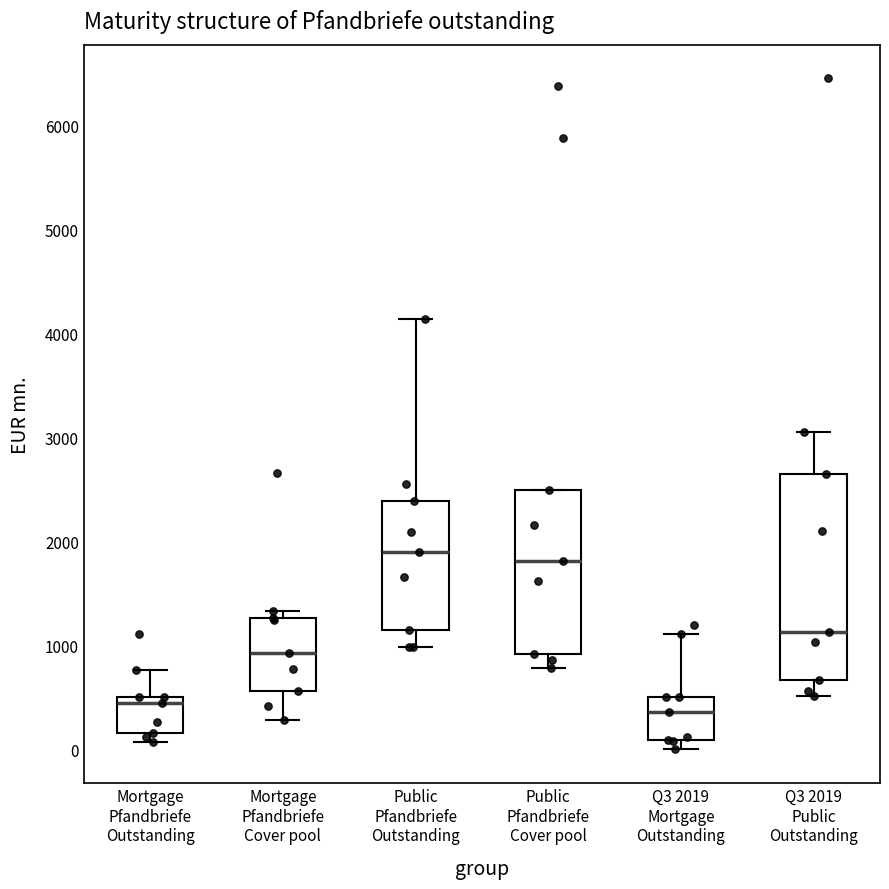

Reading left to right, read every box against the y-axis: the position of its median line, the range the box covers, and the ends of its whiskers. The values are not printed on the chart, so give them approximately, as read against the axis.

Mortgage Pfandbriefe Outstanding: median 400, box 200 to 500, whiskers 100 to 800
Mortgage Pfandbriefe Cover pool: median 900, box 600 to 1300, whiskers 300 to 1300 (just above the box's upper edge)
Public Pfandbriefe Outstanding: median 1900, box 1200 to 2400, whiskers 1000 to 4100
Public Pfandbriefe Cover pool: median 1800, box 900 to 2500, whiskers 800 to 2500
Q3 2019 Mortgage Outstanding: median 400, box 100 to 500, whiskers 0 to 1100
Q3 2019 Public Outstanding: median 1100, box 700 to 2700, whiskers 500 to 3100